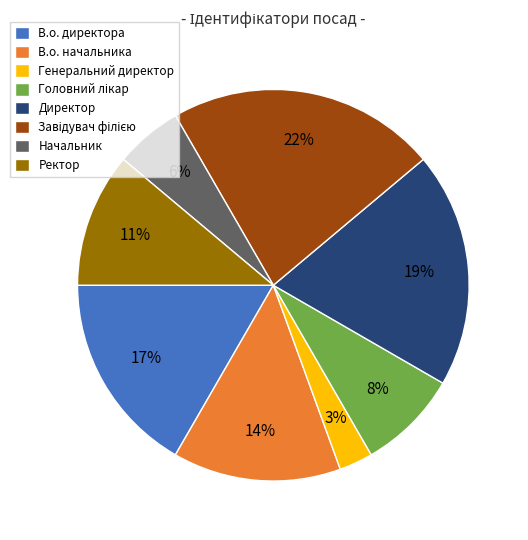

Count the number of slices in the pie.

8